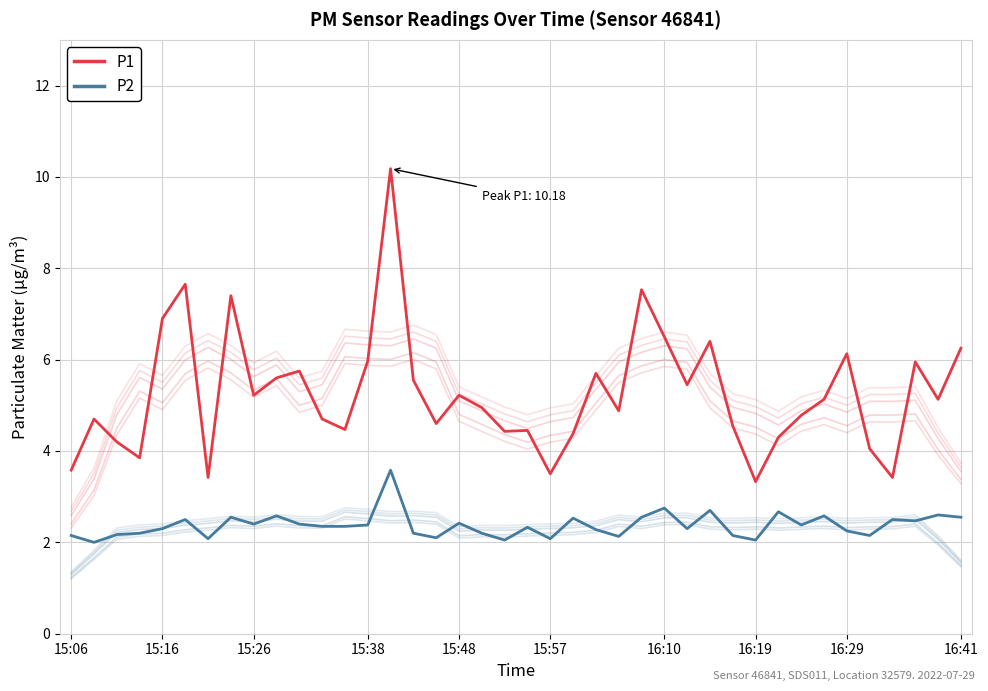

Where is P1 nearest to the value 6?

15:38